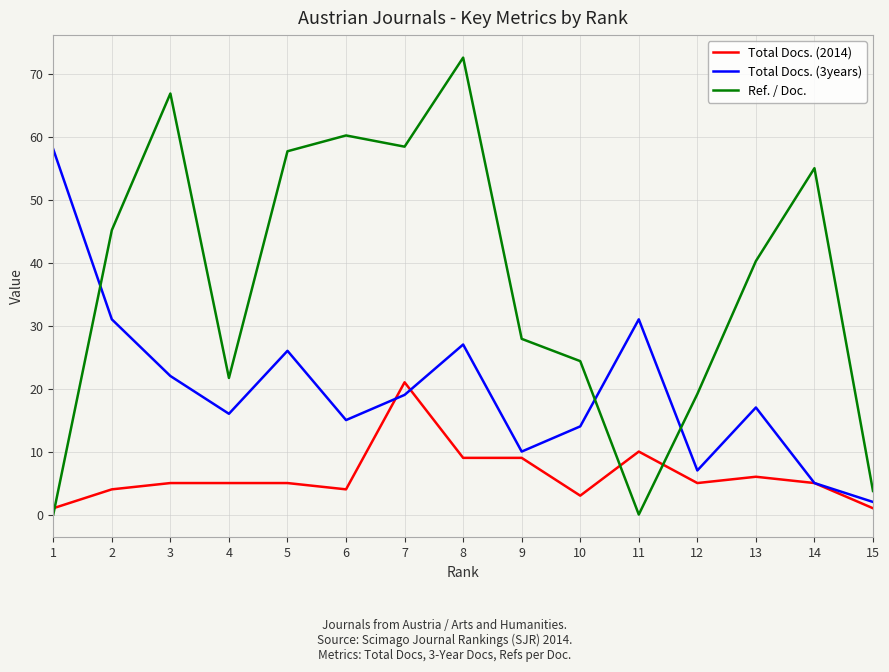

How many lines are shown in the chart?

3